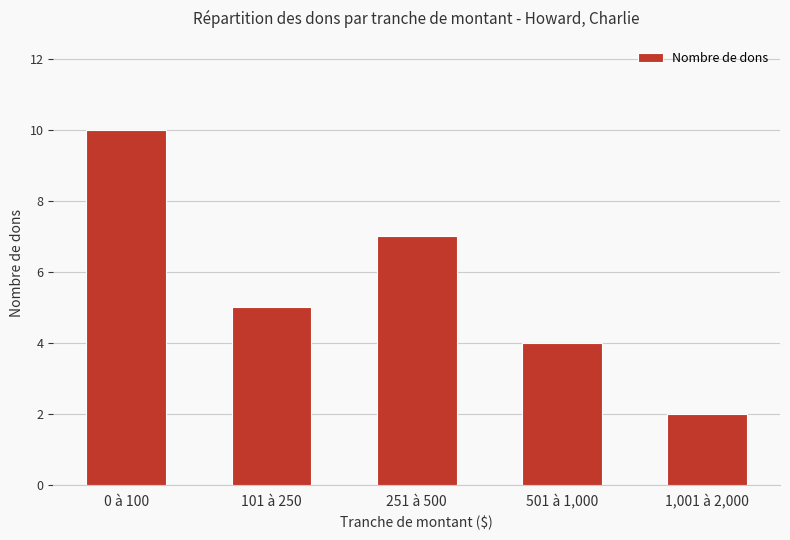

Which label corresponds to the largest value in the chart?

0 à 100